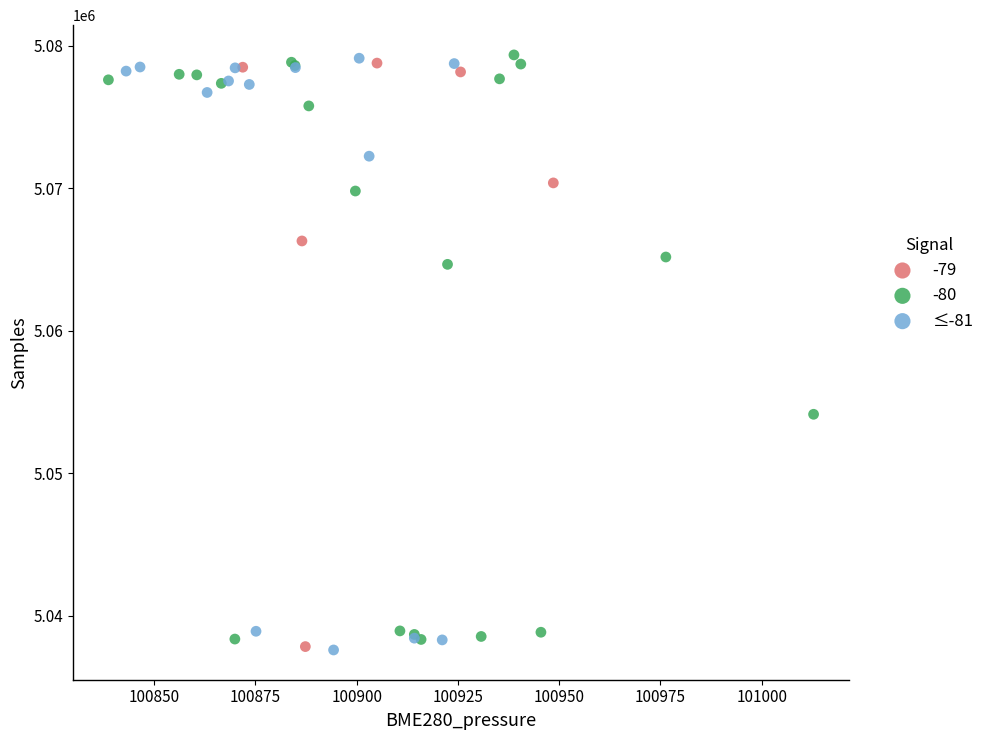

What are all the series names shown in the legend?

-79, -80, ≤-81